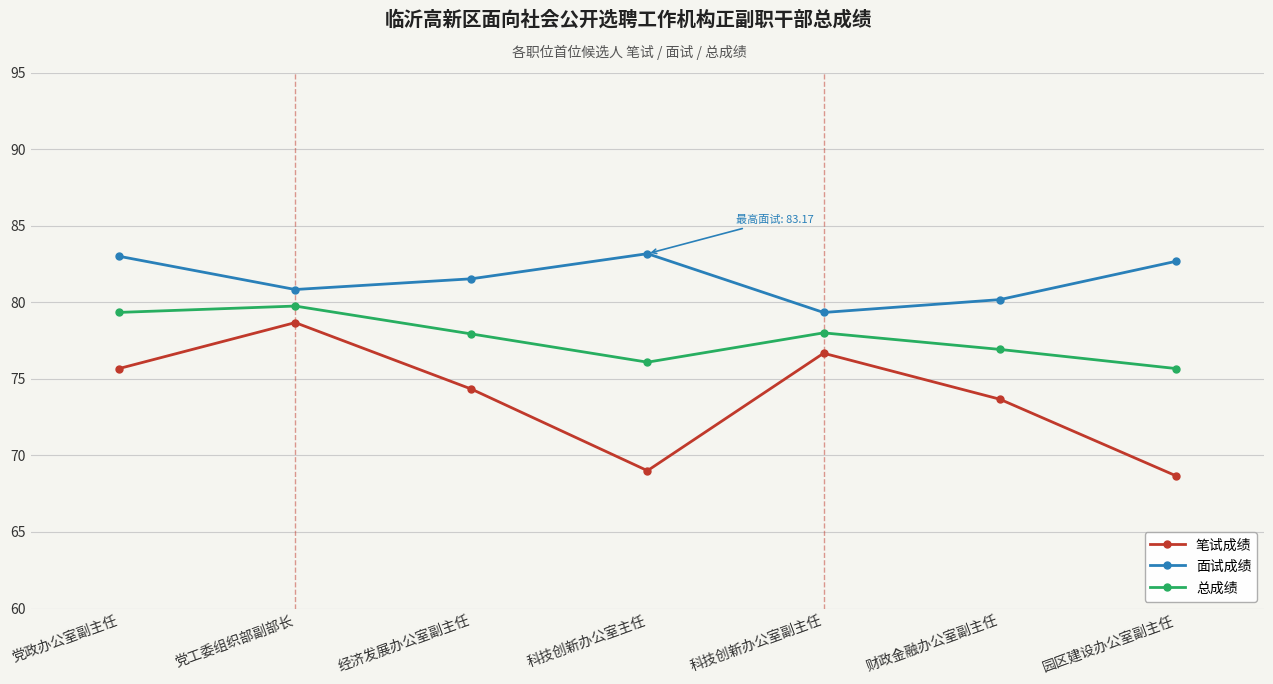

How many interior local valleys does the 面试成绩 series have?

2